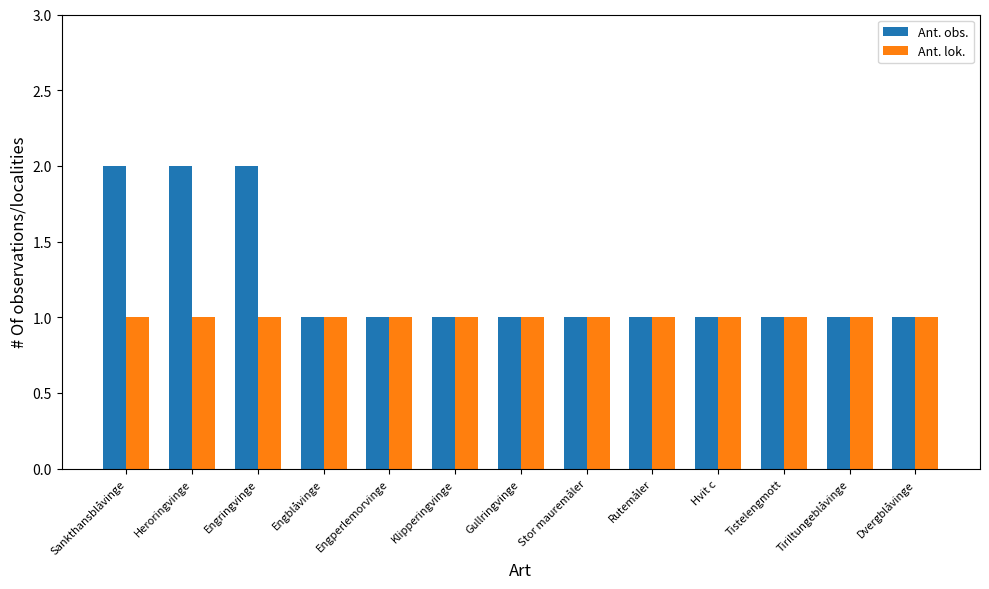

Which series has the largest total across all categories?

Ant. obs.